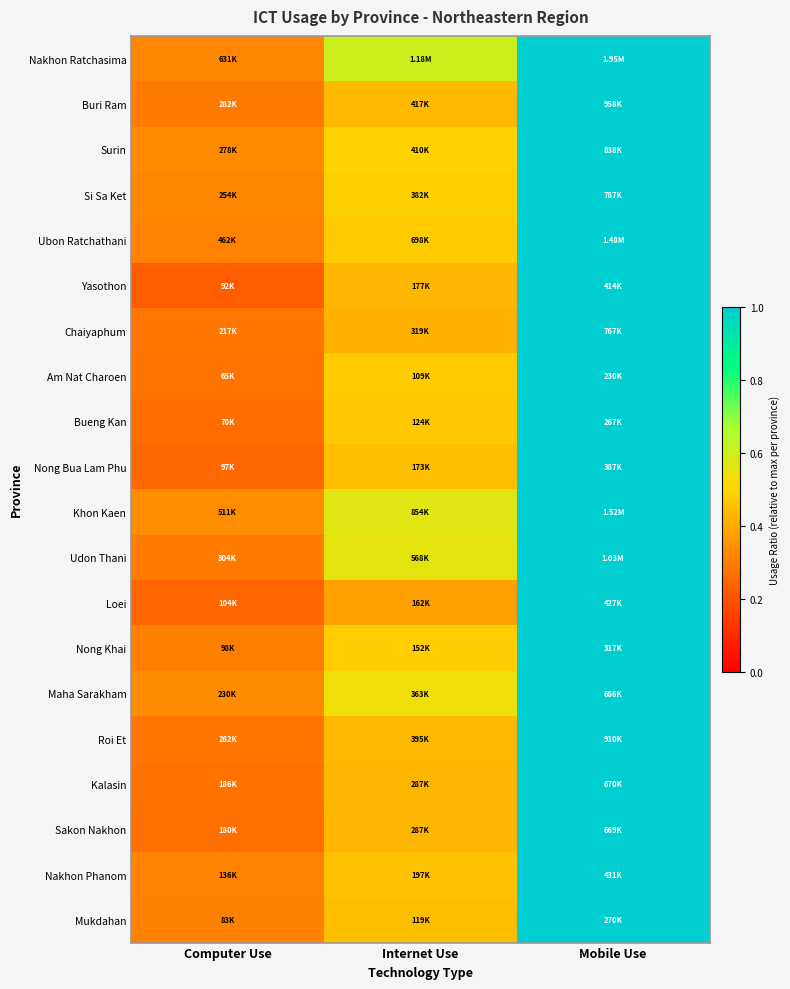

Reading left to right, what are all the values shown in this chart?

Nakhon Ratchasima: Computer Use=0.3	Internet Use=0.6	Mobile Use=1.0
Buri Ram: Computer Use=0.3	Internet Use=0.4	Mobile Use=1.0
Surin: Computer Use=0.3	Internet Use=0.5	Mobile Use=1.0
Si Sa Ket: Computer Use=0.3	Internet Use=0.5	Mobile Use=1.0
Ubon Ratchathani: Computer Use=0.3	Internet Use=0.5	Mobile Use=1.0
Yasothon: Computer Use=0.2	Internet Use=0.4	Mobile Use=1.0
Chaiyaphum: Computer Use=0.3	Internet Use=0.4	Mobile Use=1.0
Am Nat Charoen: Computer Use=0.3	Internet Use=0.5	Mobile Use=1.0
Bueng Kan: Computer Use=0.3	Internet Use=0.5	Mobile Use=1.0
Nong Bua Lam Phu: Computer Use=0.3	Internet Use=0.4	Mobile Use=1.0
Khon Kaen: Computer Use=0.3	Internet Use=0.6	Mobile Use=1.0
Udon Thani: Computer Use=0.3	Internet Use=0.6	Mobile Use=1.0
Loei: Computer Use=0.2	Internet Use=0.4	Mobile Use=1.0
Nong Khai: Computer Use=0.3	Internet Use=0.5	Mobile Use=1.0
Maha Sarakham: Computer Use=0.3	Internet Use=0.5	Mobile Use=1.0
Roi Et: Computer Use=0.3	Internet Use=0.4	Mobile Use=1.0
Kalasin: Computer Use=0.3	Internet Use=0.4	Mobile Use=1.0
Sakon Nakhon: Computer Use=0.3	Internet Use=0.4	Mobile Use=1.0
Nakhon Phanom: Computer Use=0.3	Internet Use=0.5	Mobile Use=1.0
Mukdahan: Computer Use=0.3	Internet Use=0.4	Mobile Use=1.0